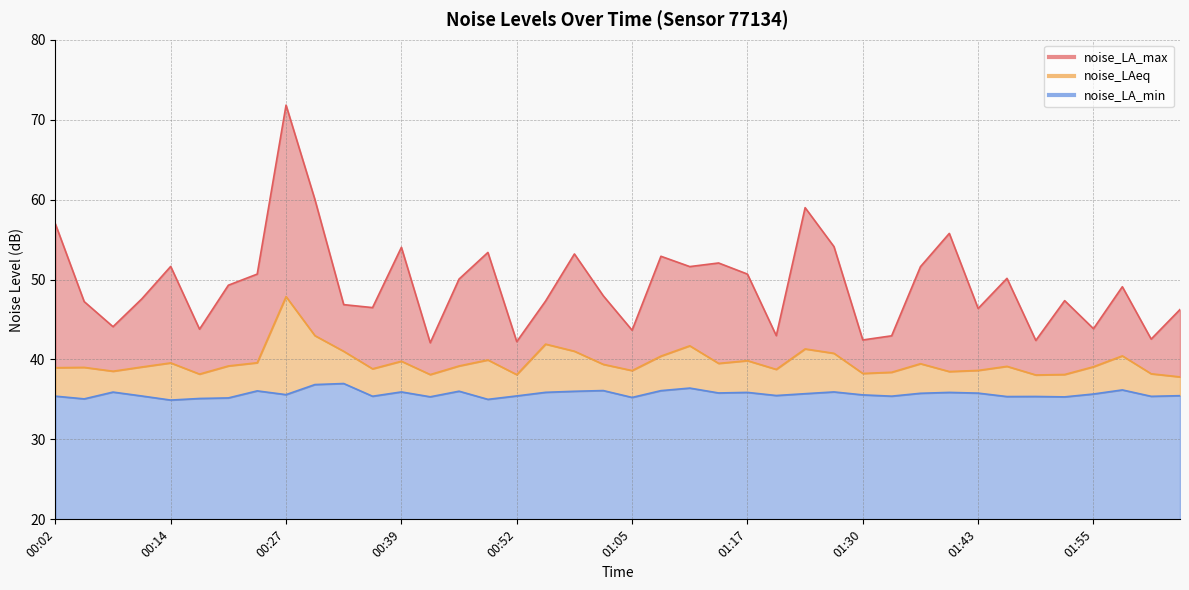

What position from the left is 00:24?

8